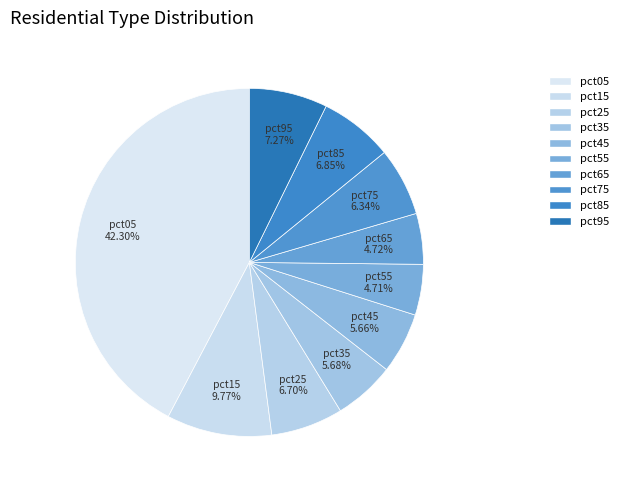

Is there any slice that represents more than half of the pie?

No